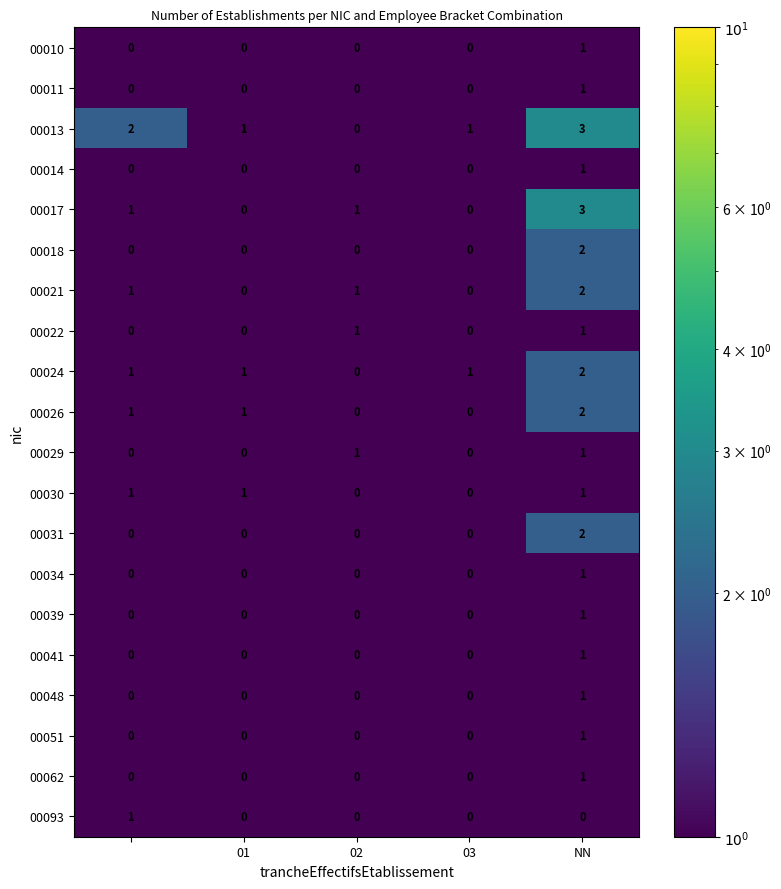

Count the 00010 values in the range 0 to 1.

5